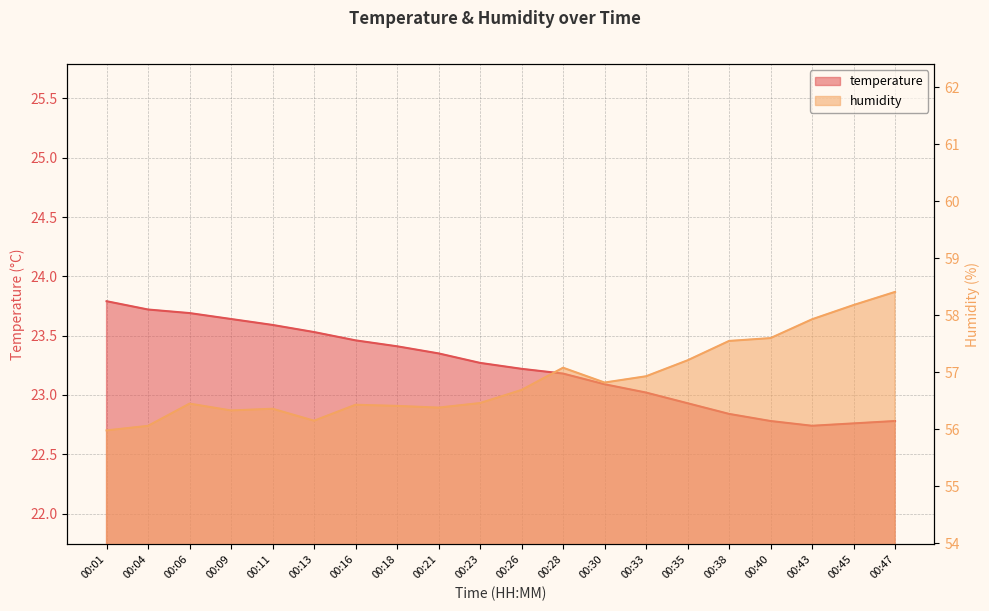

Which series has the largest range (max minus min)?

humidity